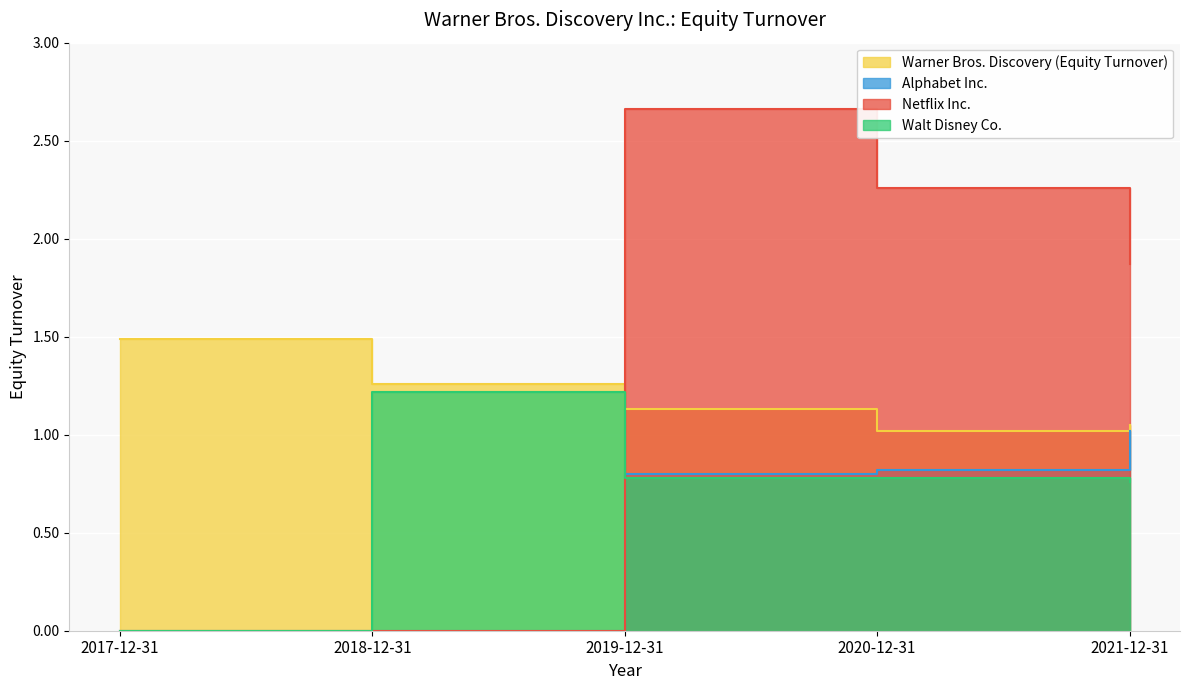

True or false: Alphabet Inc. and Netflix Inc. cross at least once.

False